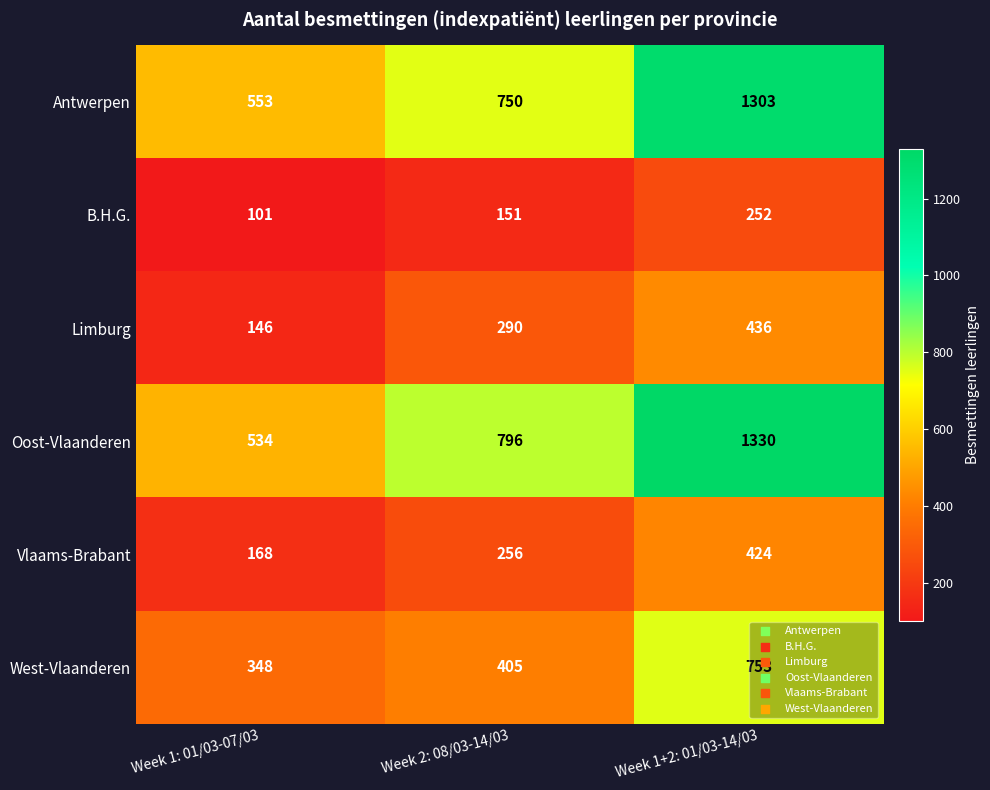

Is it true that Antwerpen equals 553 at Week 1: 01/03-07/03?

True